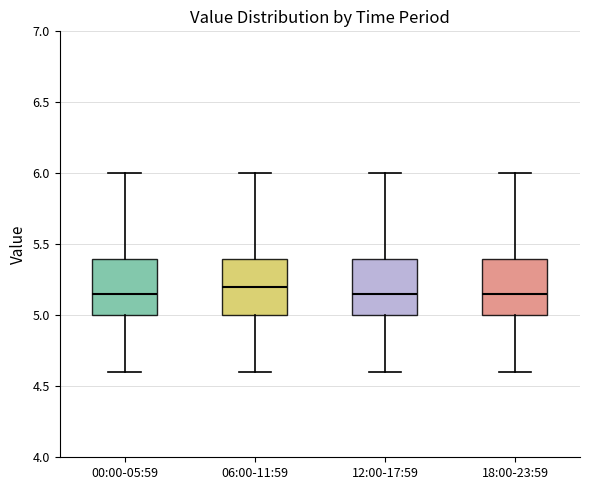

Where is the lower edge of the box for 06:00-11:59 on the y-axis? The values are not printed on the chart, so give them approximately, as read against the axis.

5.00